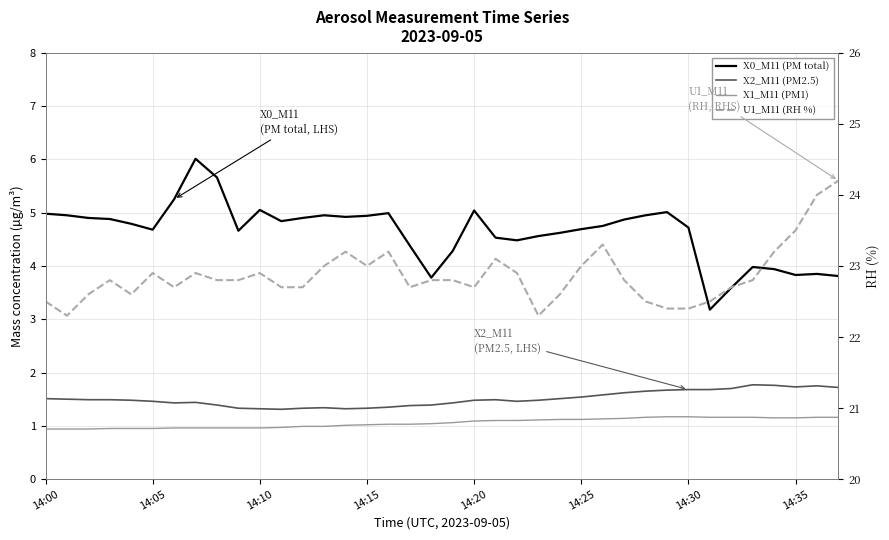

At which label does X2_M11 (PM2.5) reach its minimum?

11